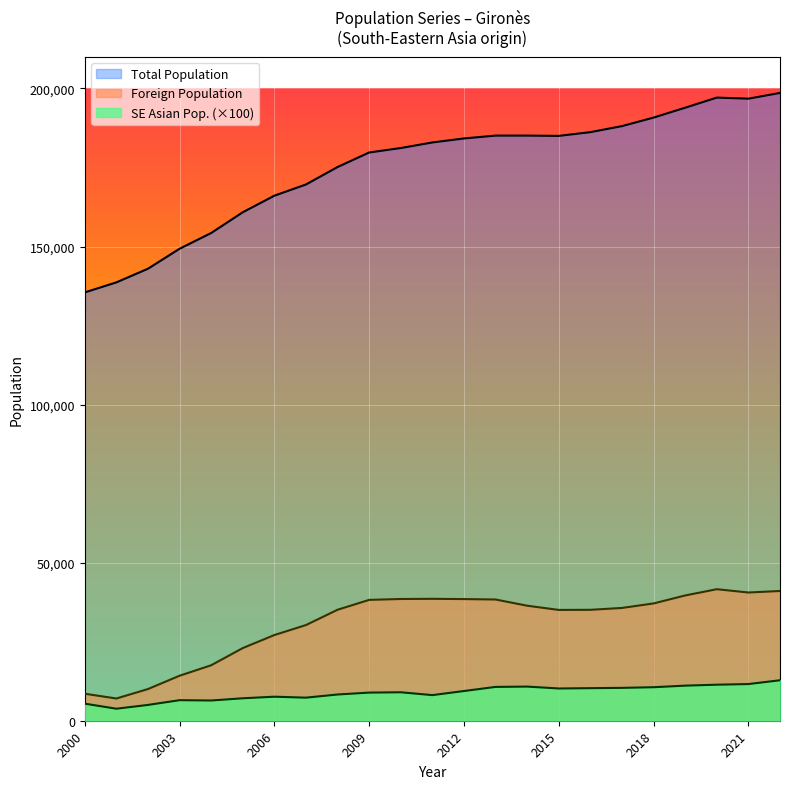

How many categories are shown in the chart?

23